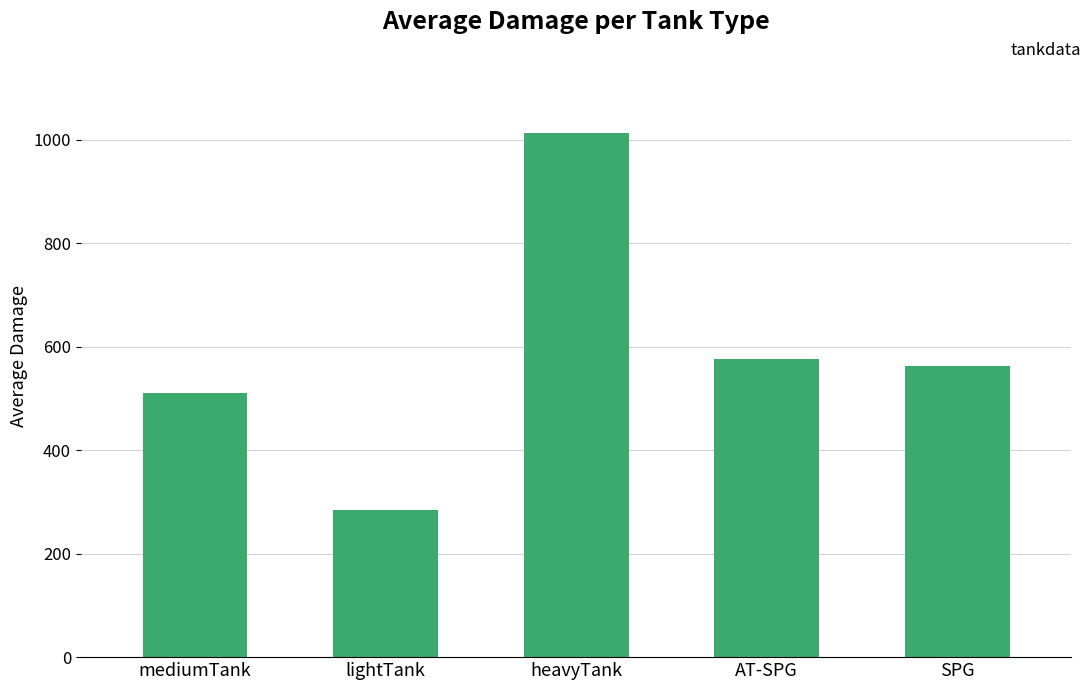

Are the bars grouped side by side (vs. stacked)?

No